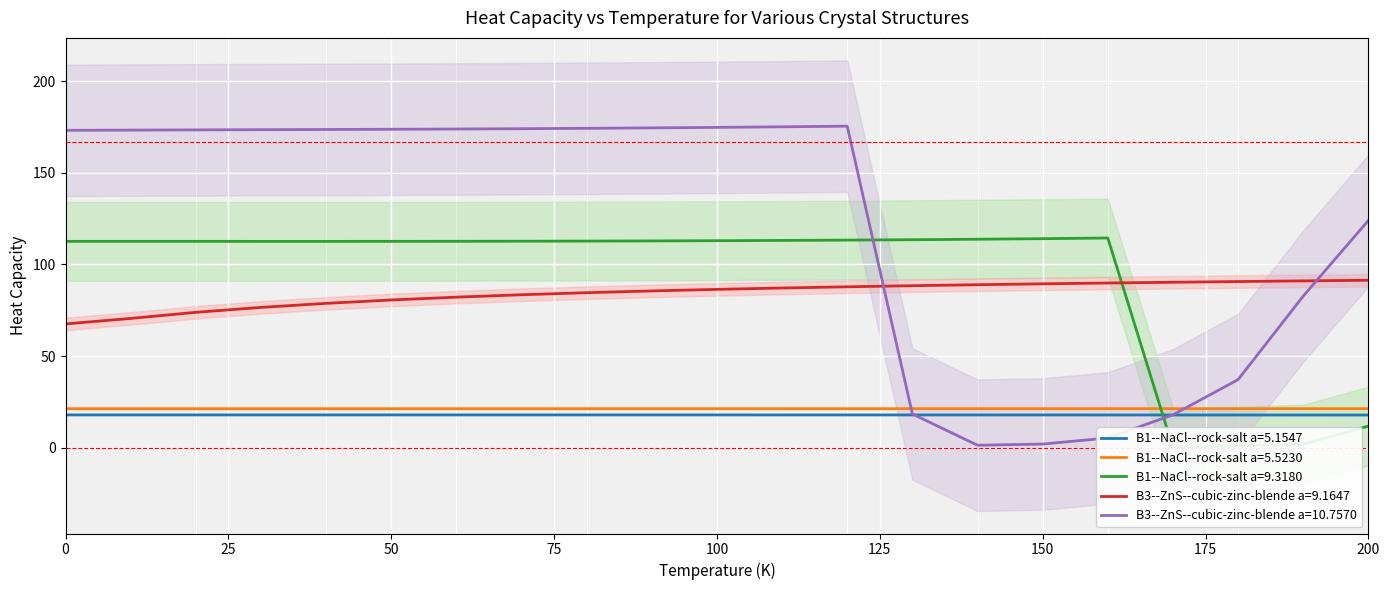

True or false: B1--NaCl--rock-salt a=5.1547 and B1--NaCl--rock-salt a=5.5230 cross at least once.

False